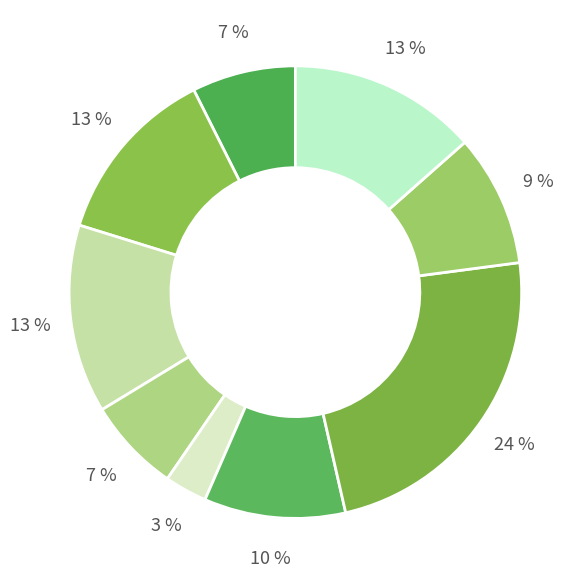

How many slices are in this pie chart?

9